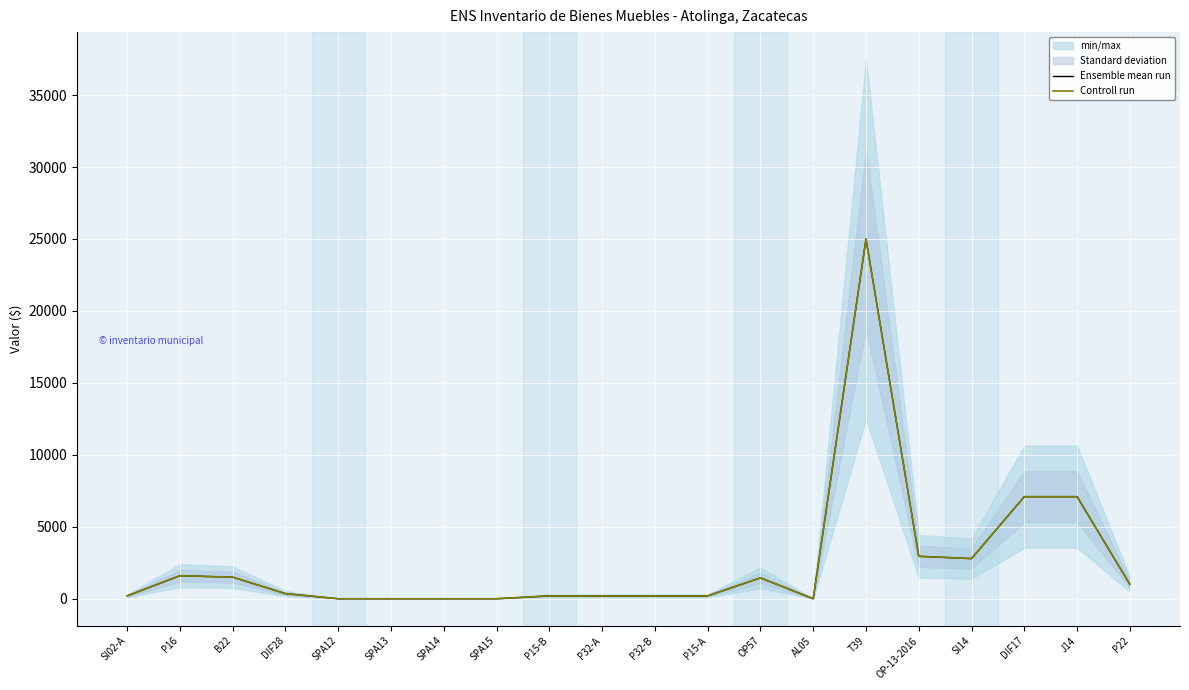

Read the Controll run value at J14, to the nearest 10.

7090